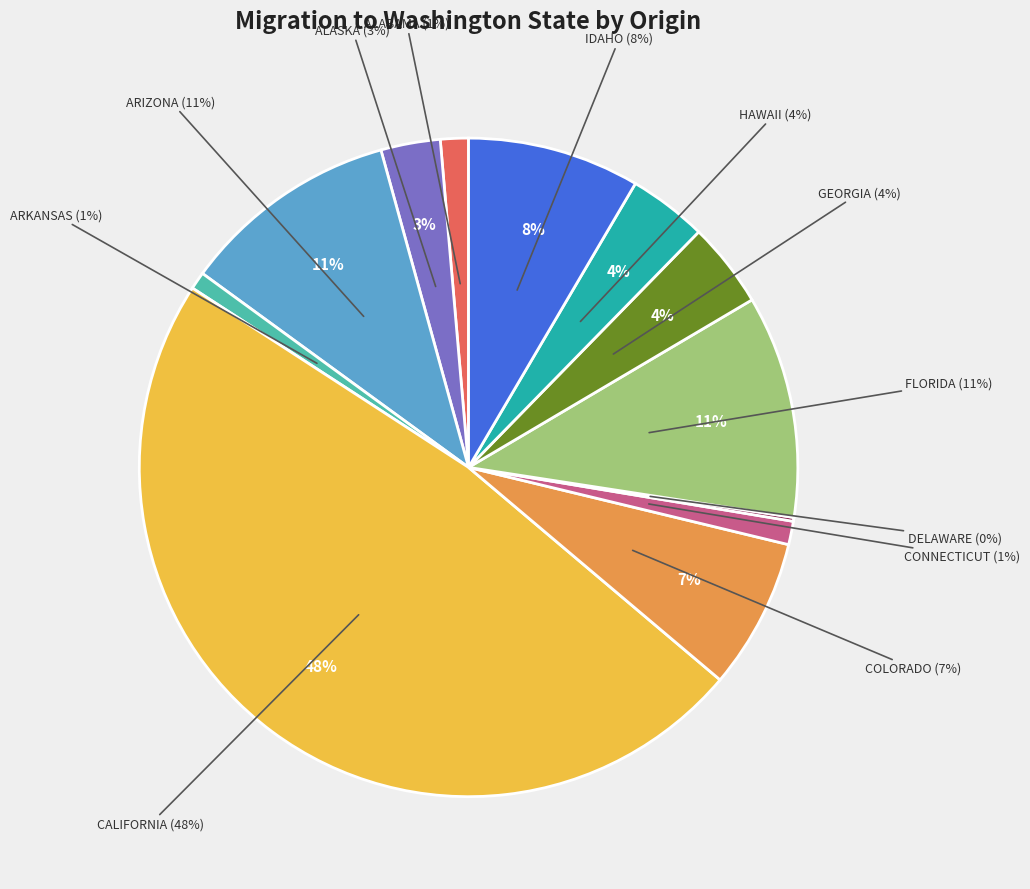

Is the sum of ARKANSAS and GEORGIA greater than half?

No